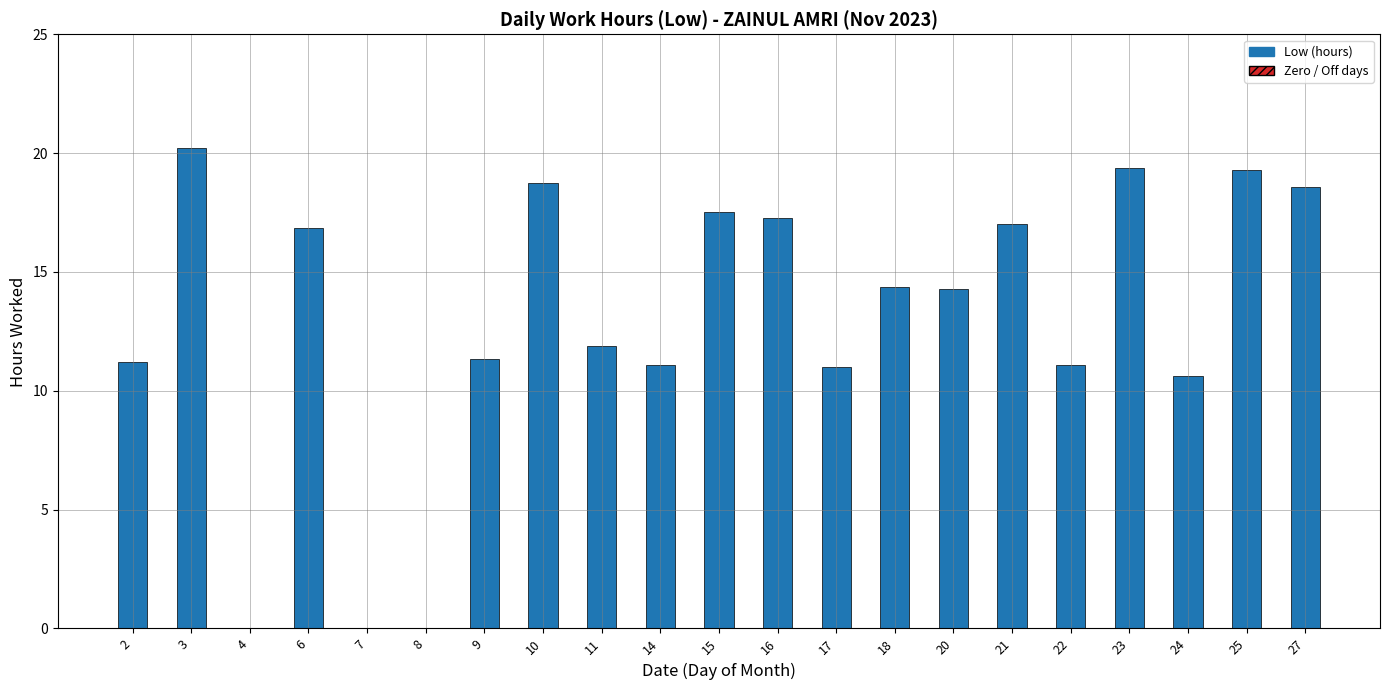

What is the sum of the values at 8 and 20?

14.3